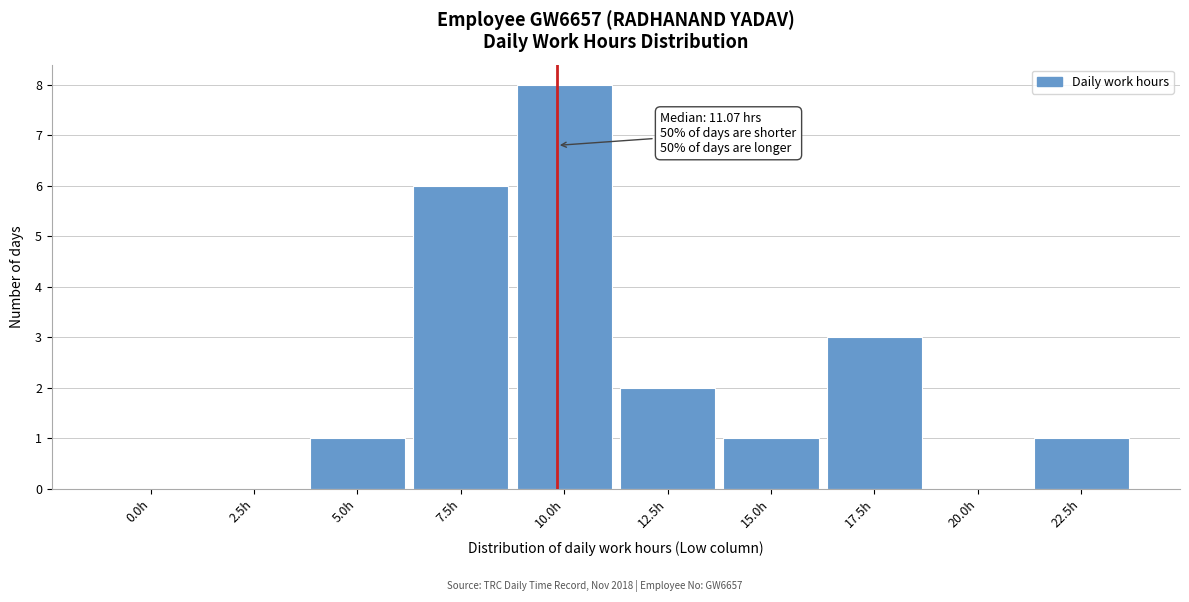

Reading left to right, extract all data points from this chart.

0.0h=0	2.5h=0	5.0h=1	7.5h=6	10.0h=8	12.5h=2	15.0h=1	17.5h=3	20.0h=0	22.5h=1